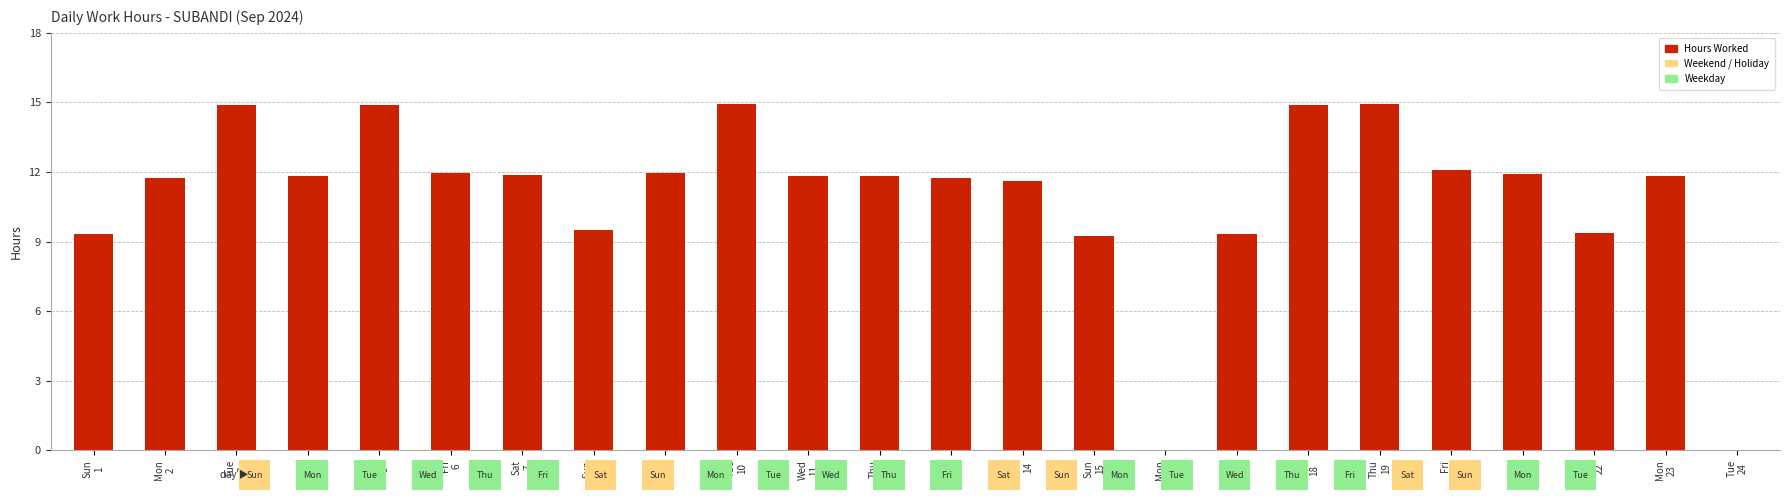

At which category does the chart reach its minimum across all series?

Mon
16